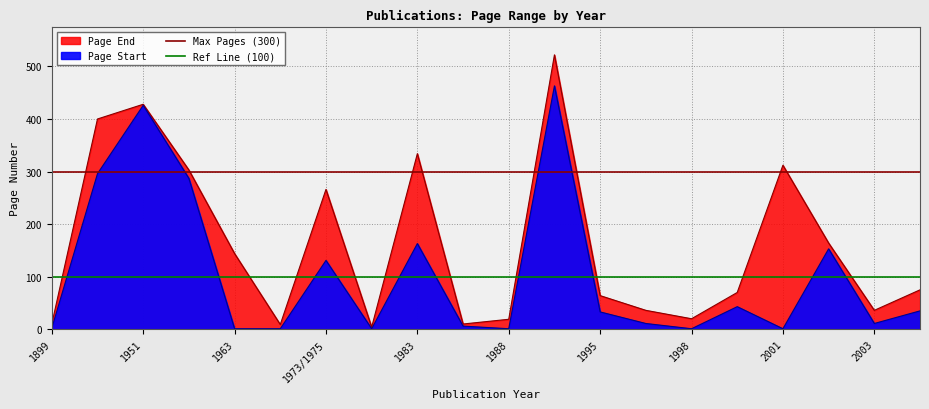

What is the value of the Ref Line (100) point at the 2nd from the left?

100